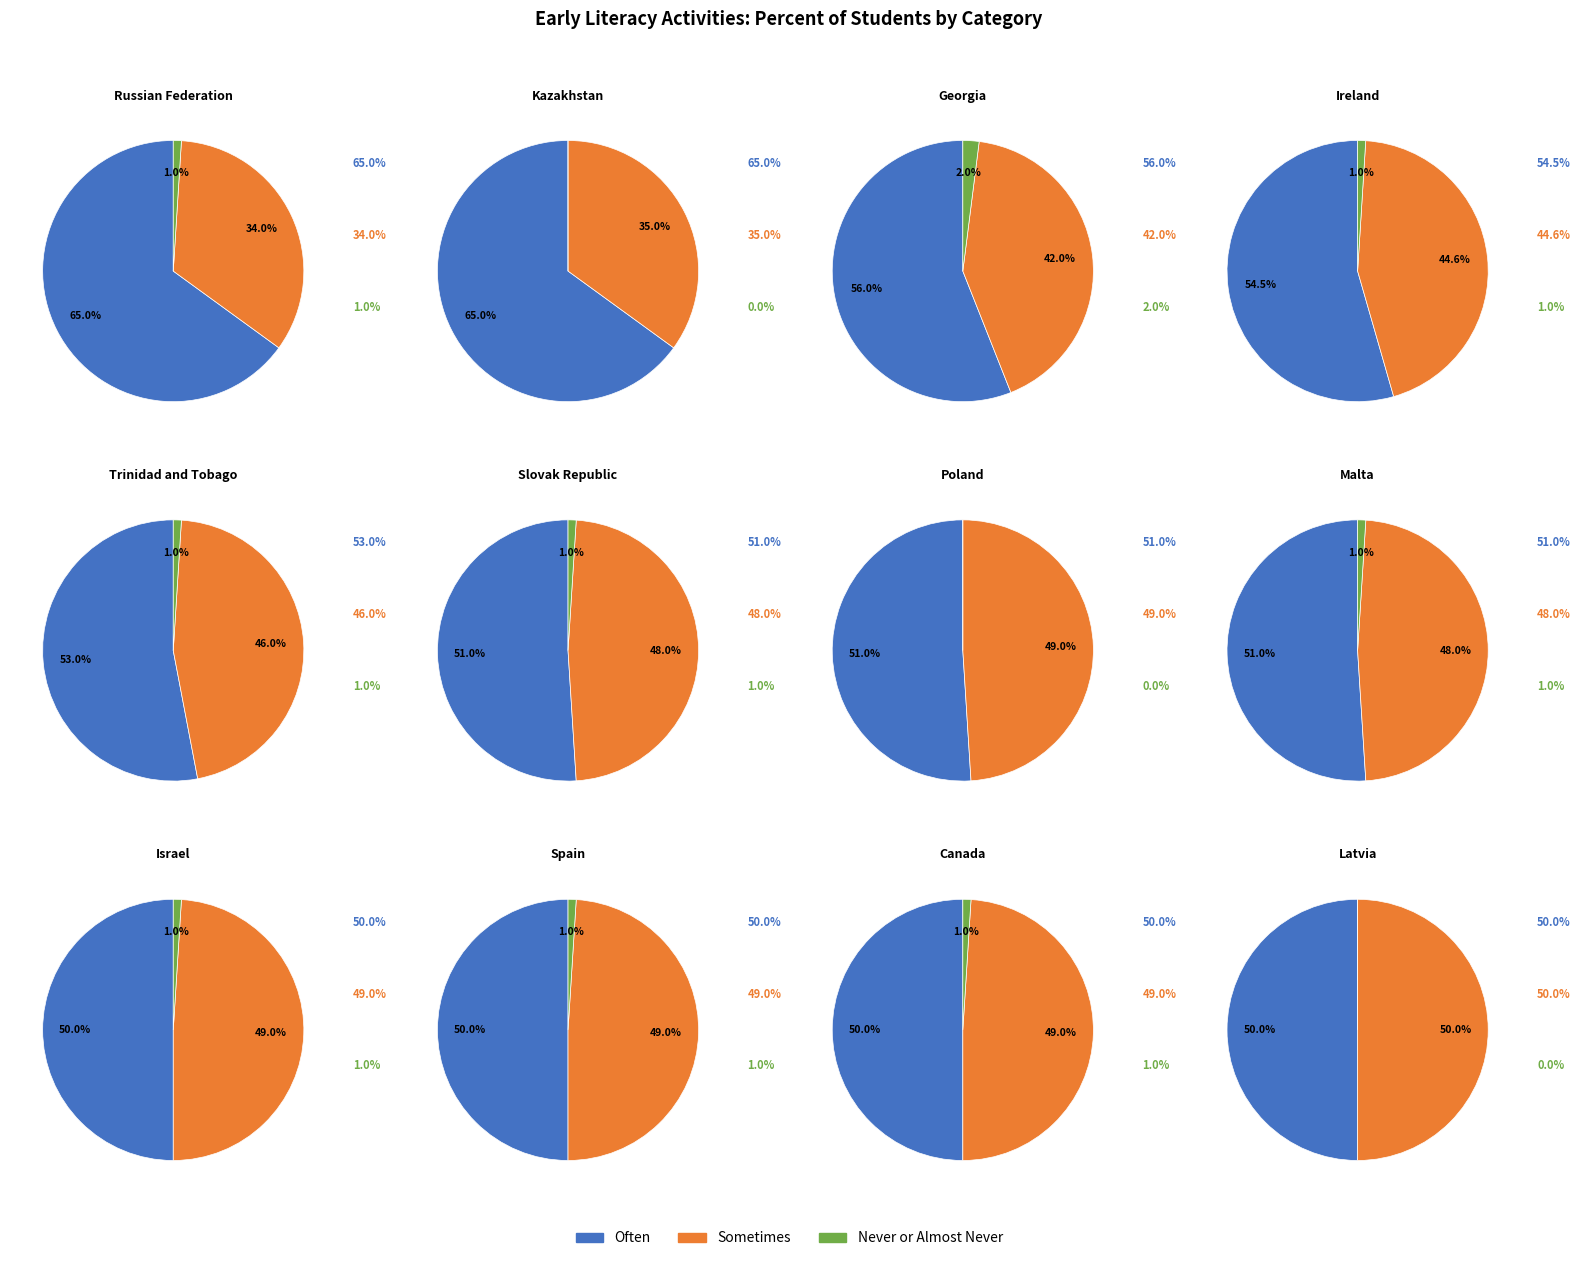

Which slice is the smallest?

Kazakhstan